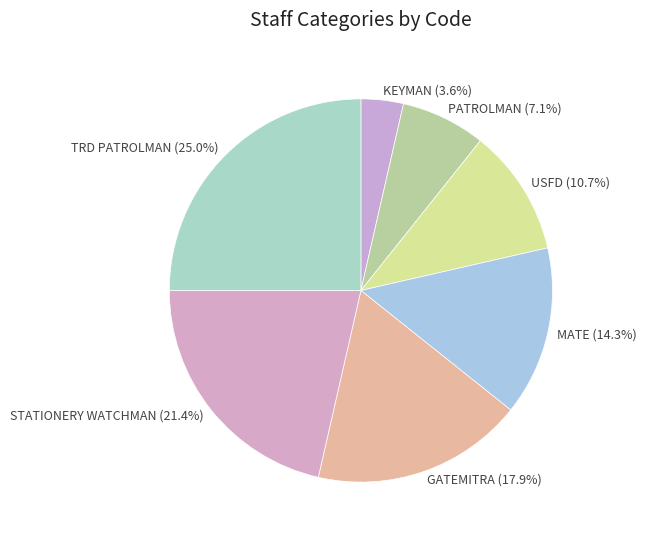

Which slice is the largest?

TRD PATROLMAN